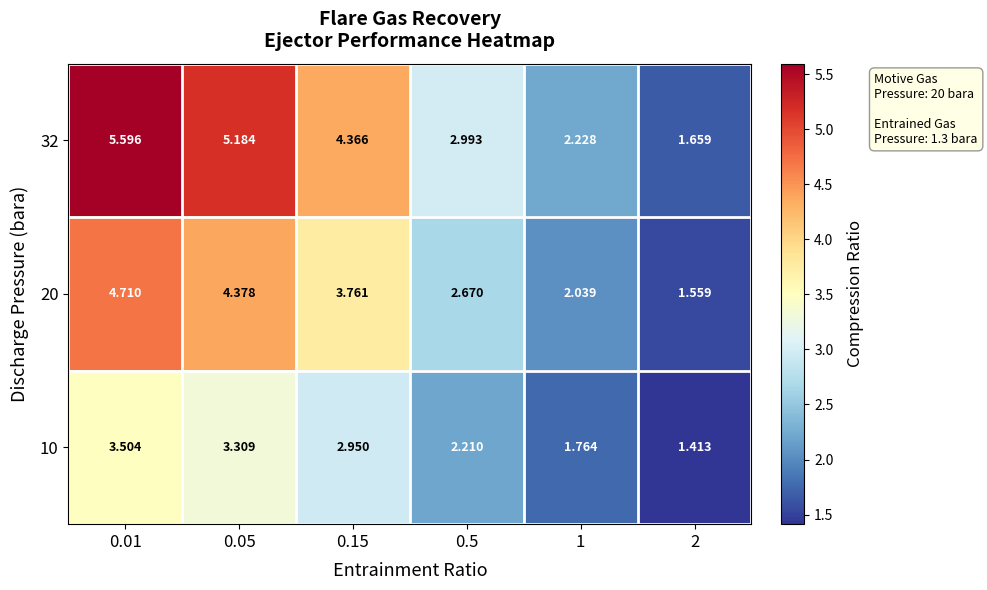

What is the spread (max minus min) of values at 0.5?

0.8